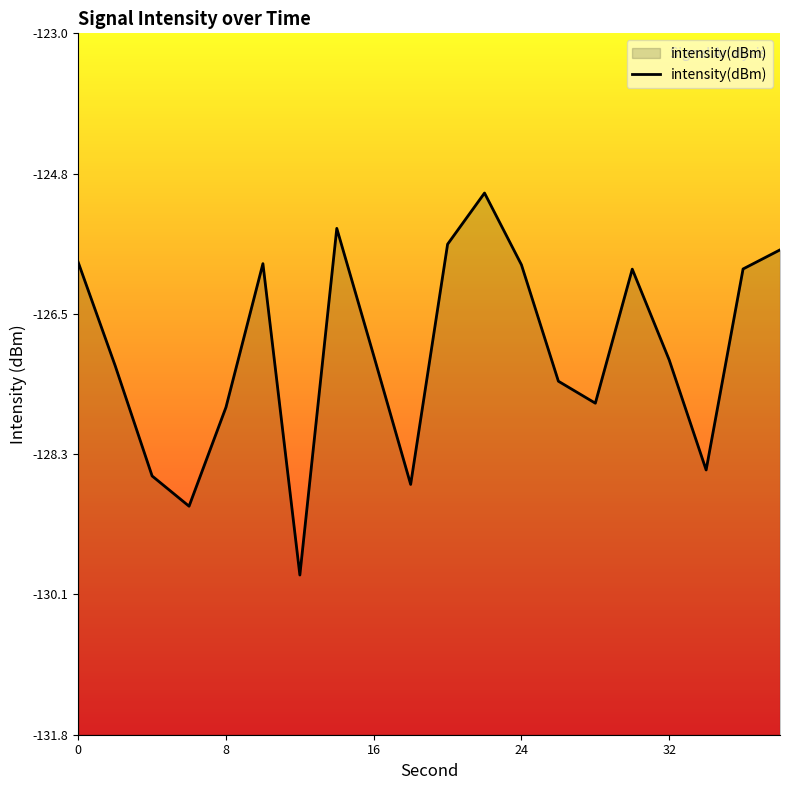

Reading left to right, list all the values displayed in this chart.

0=-125.9	2=-127.2	4=-128.6	6=-128.9	8=-127.7	10=-125.9	12=-129.8	14=-125.5	16=-127.1	18=-128.7	20=-125.7	22=-125.0	24=-125.9	26=-127.4	28=-127.7	30=-126.0	32=-127.1	34=-128.5	36=-126.0	38=-125.7